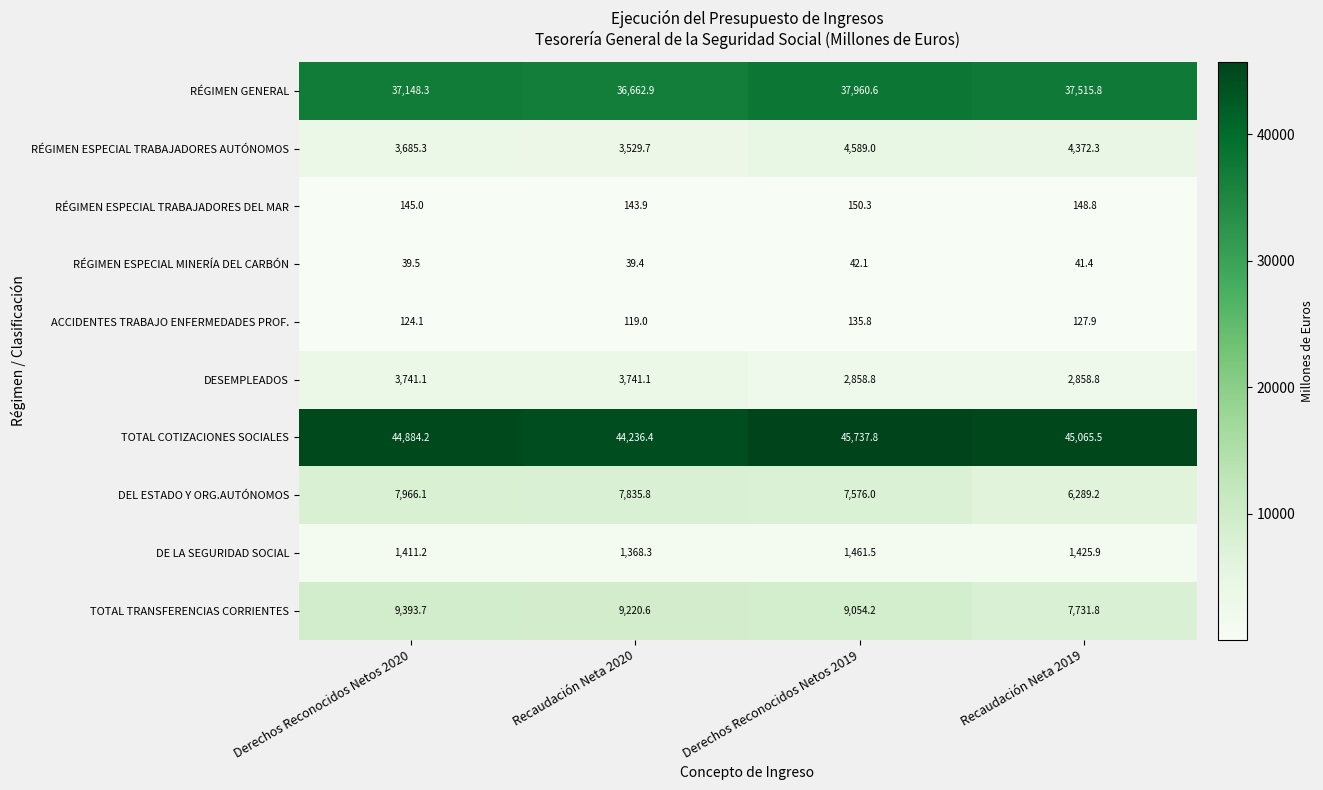

Which series changed the most between Derechos Reconocidos Netos 2020 and Recaudación Neta 2020?

TOTAL COTIZACIONES SOCIALES